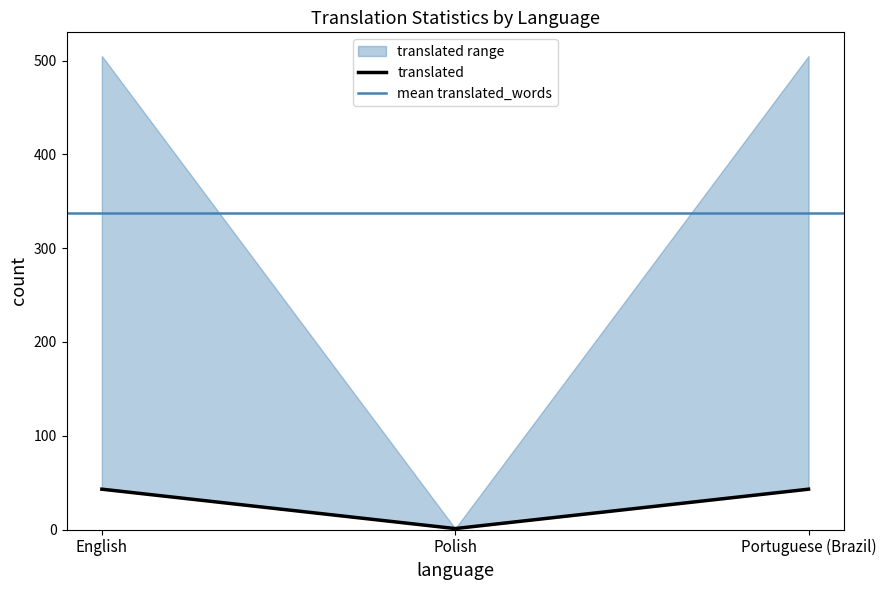

What is the label of the 1st point from the left?

English